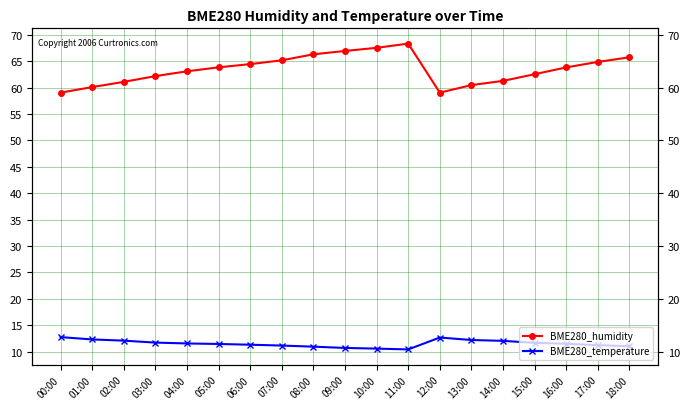

At how many categories does at least one series exceed 26?

19